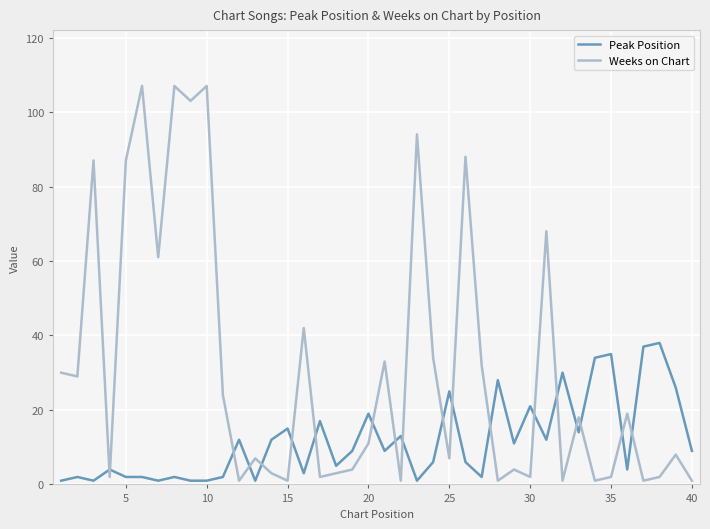

How many lines are shown in the chart?

2